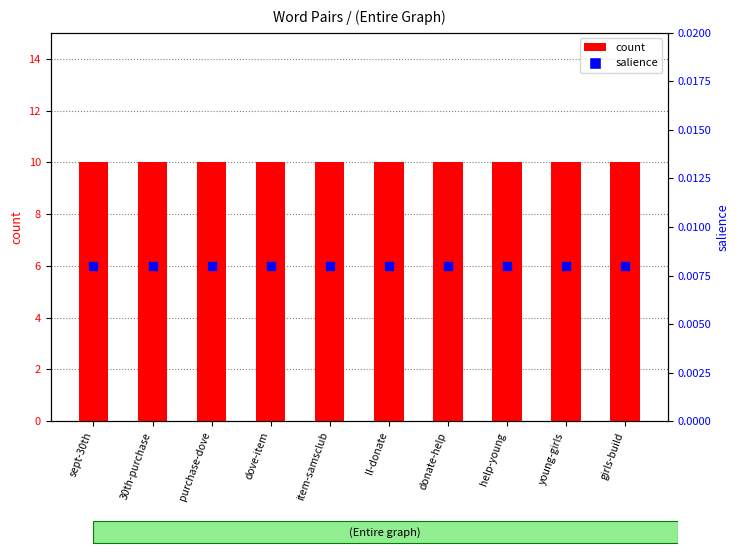

At how many categories does at least one series exceed 8?

10